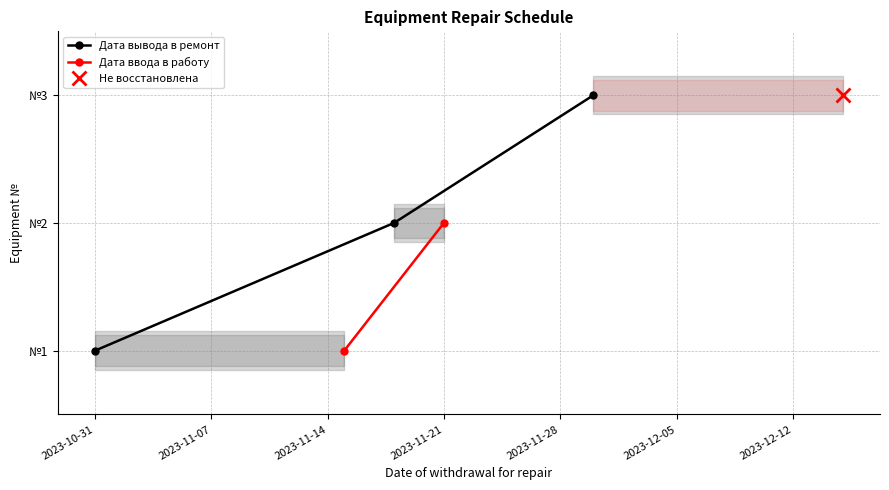

Rank the categories by value from highest to lowest.

2023-11-30, 2023-11-18, 2023-10-31